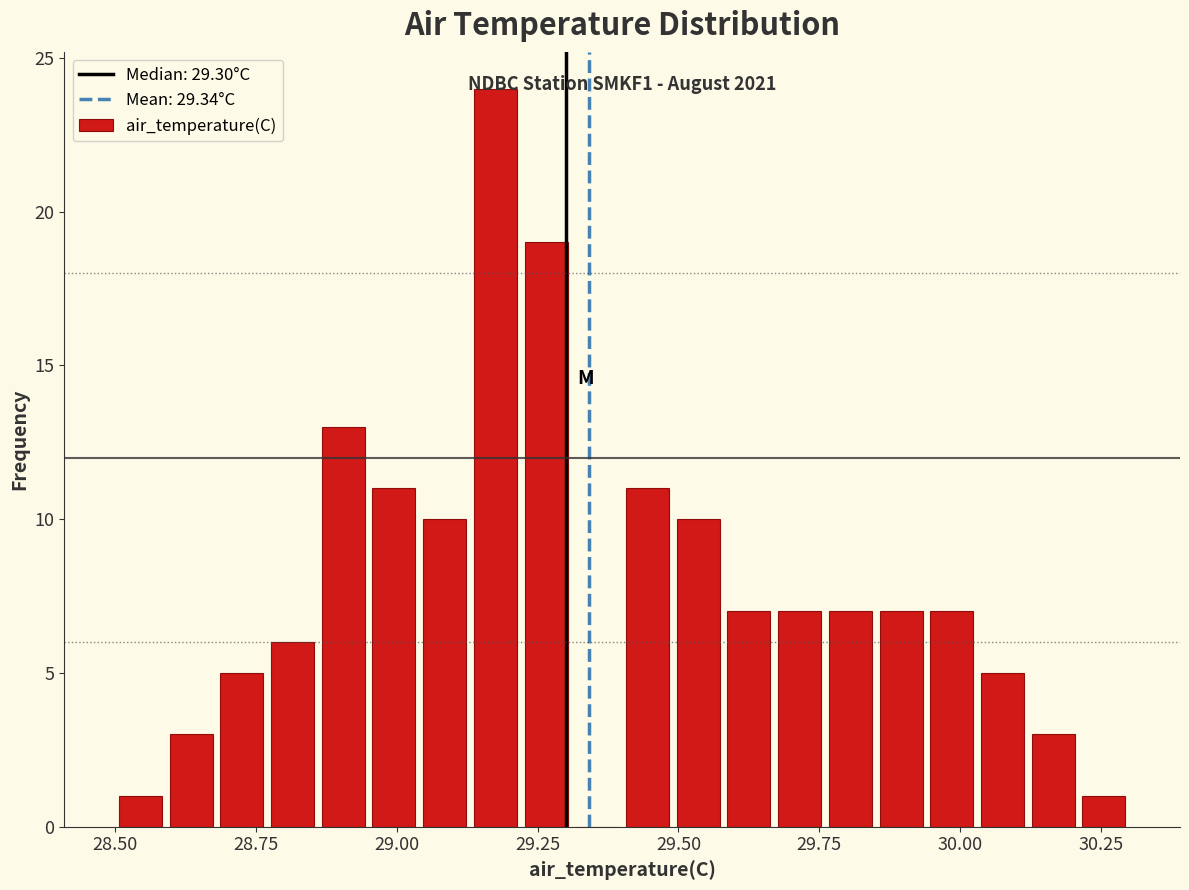

Read against the x-axis, roughly where is the centre of the tallest bar?

29.20